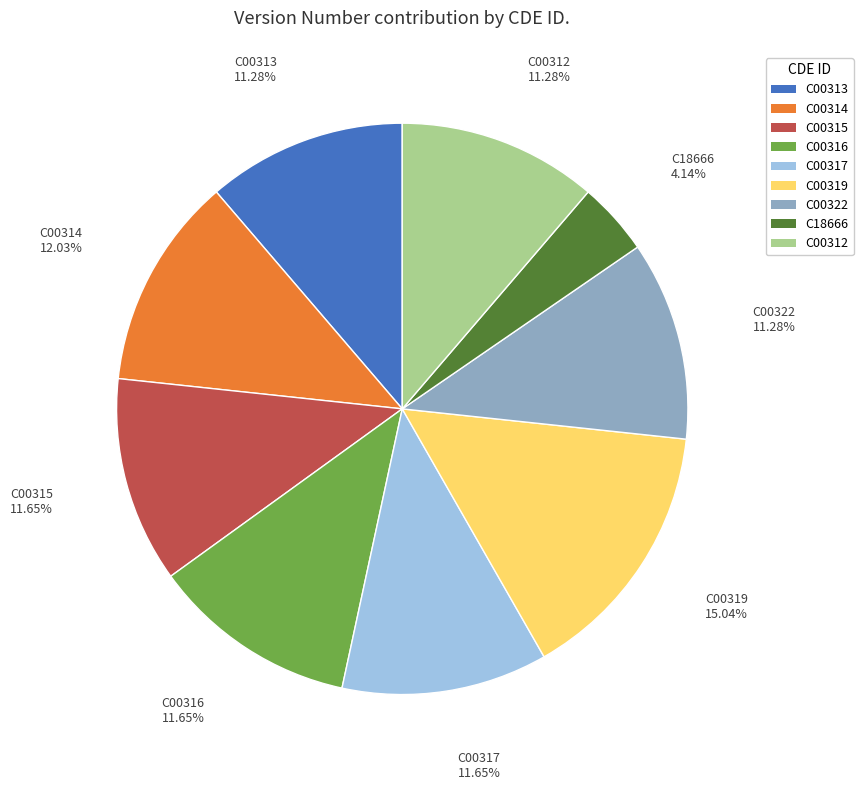

What percentage is the C18666 slice, to the nearest percent?

4%